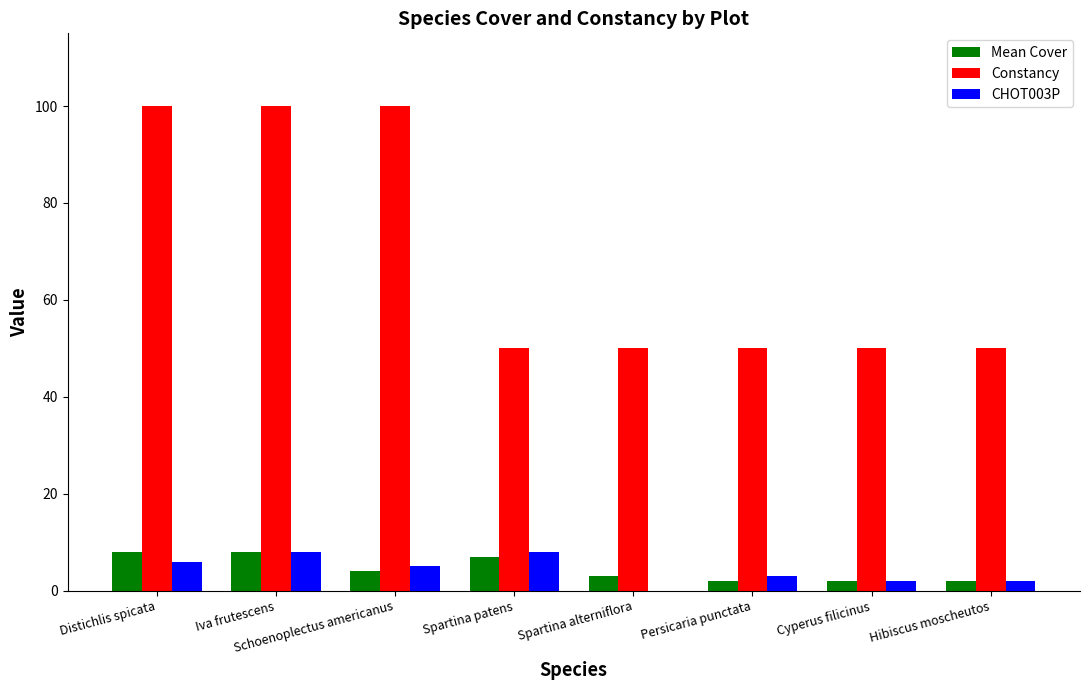

Reading left to right, what are all the values shown in this chart?

Mean Cover: 8	8	4	7	3	2	2	2
Constancy: 100	100	100	50	50	50	50	50
CHOT003P: 6	8	5	8	0	3	2	2